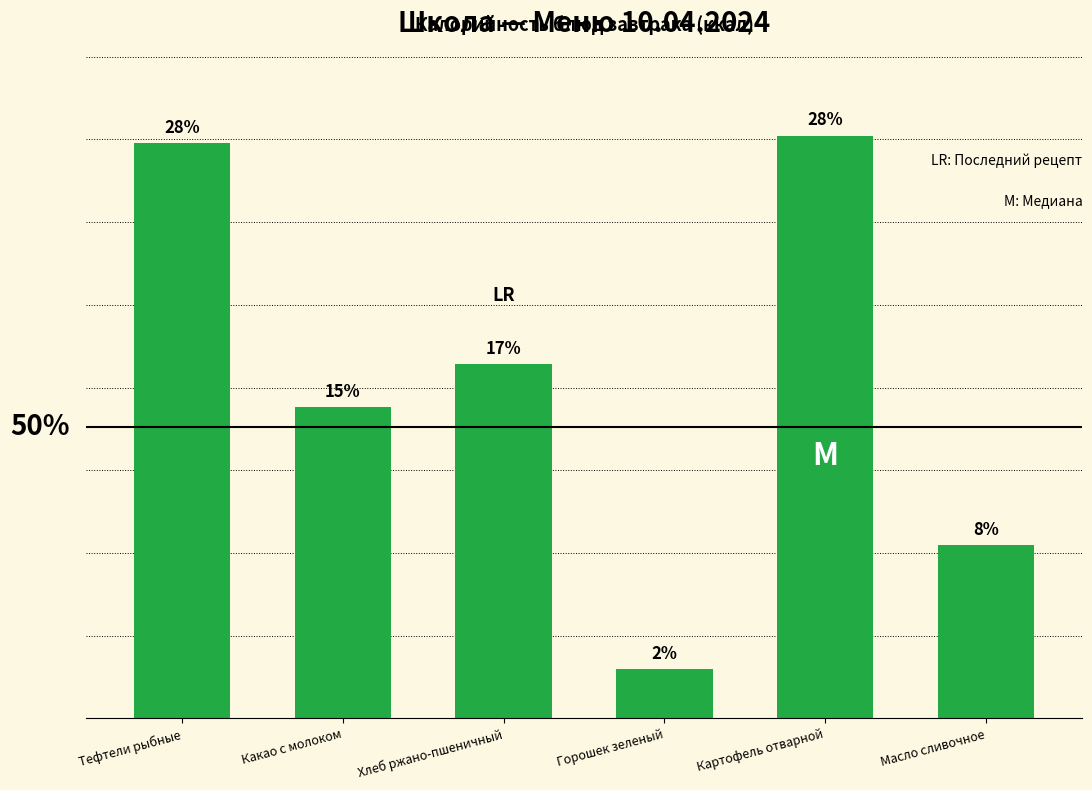

Reading left to right, transcribe all the data shown in this chart.

Тефтели рыбные=173.8	Какао с молоком=94.0	Хлеб ржано-пшеничный=107.0	Горошек зеленый=14.8	Картофель отварной=176.0	Масло сливочное=52.4